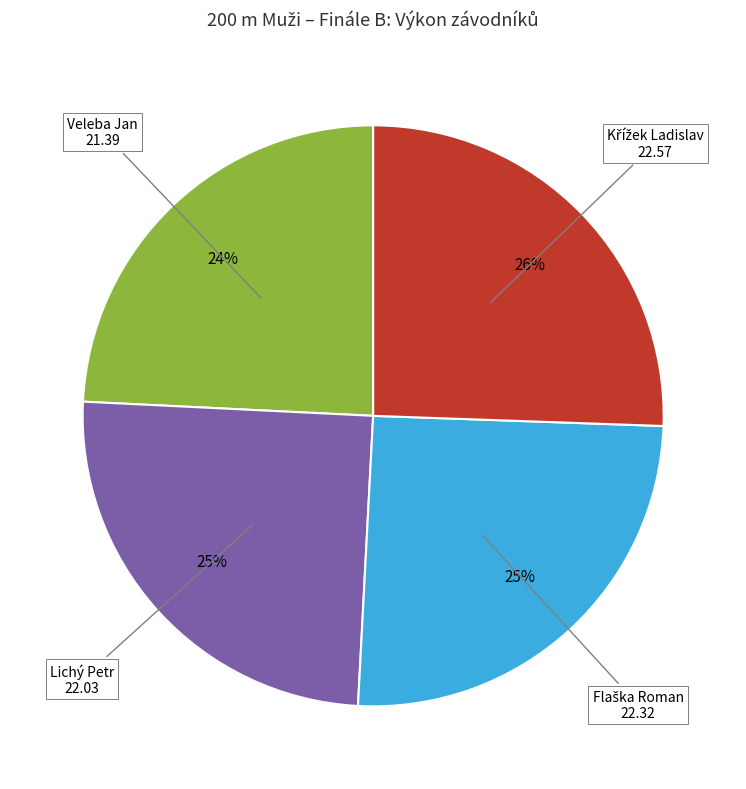

True or false: Lichý Petr accounts for 13% of the total.

False